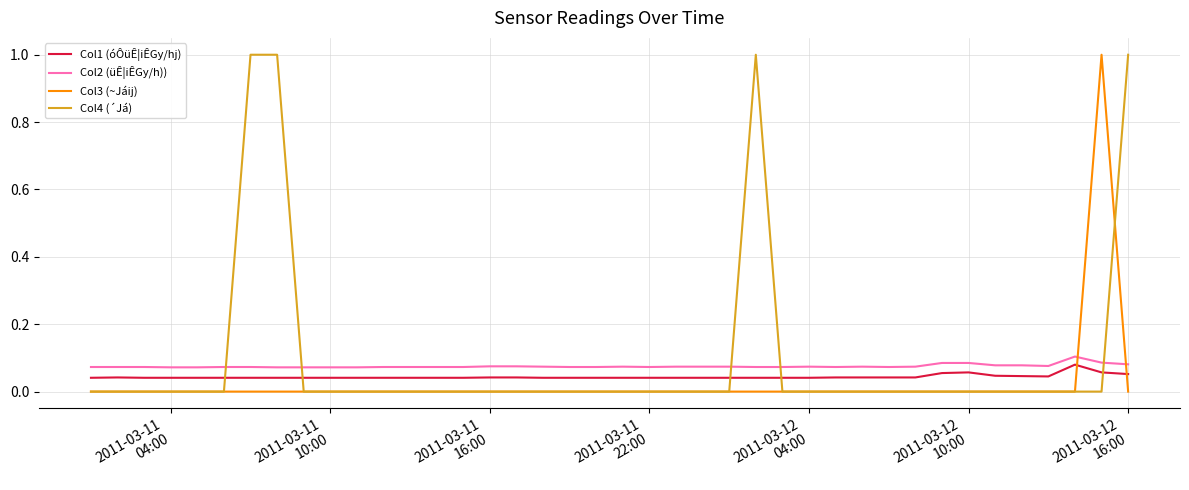

What is the maximum value shown in the chart?

1.0